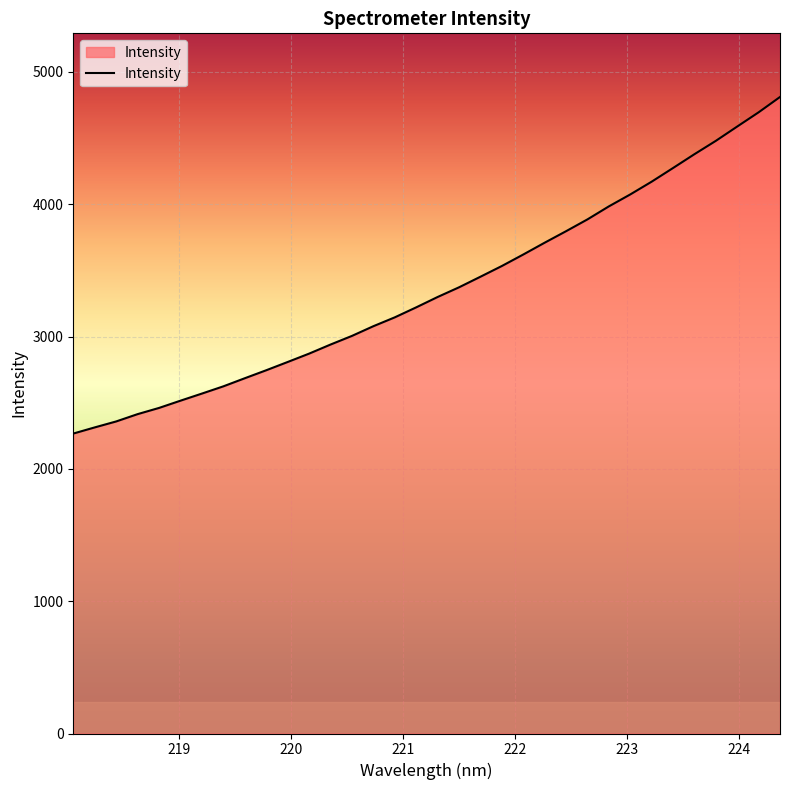

What is the minimum value shown in the chart?

2267.0